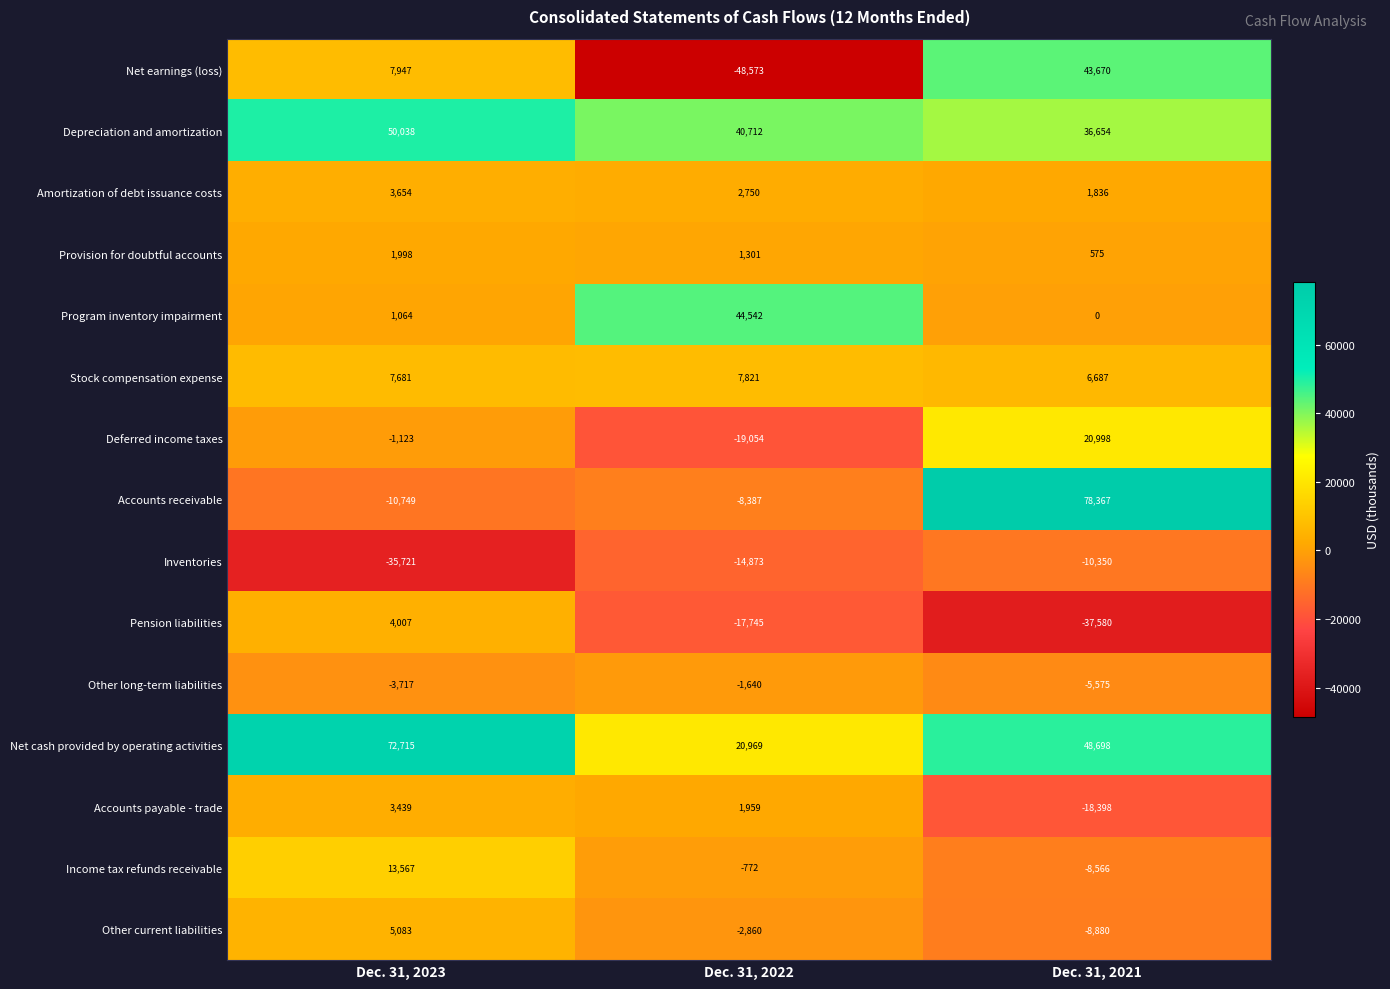

Which category has the highest value across all series?

Dec. 31, 2021